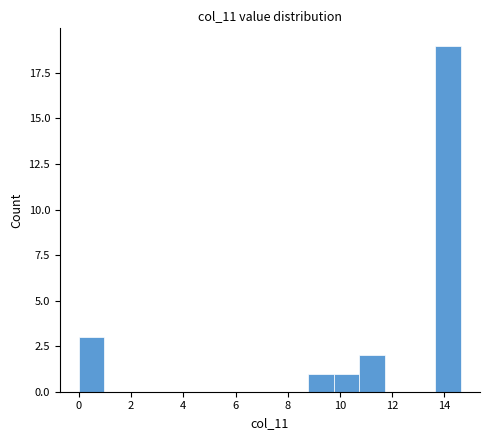

Reading left to right, list every bar in this chart as the range it spans on the x-axis followed by its height. Neither the bar edges nor the heights are printed on the chart, so give them approximately, as read against the axes.

0.0 to 1.0: 3
1.0 to 2.0: 0
2.0 to 3.0: 0
3.0 to 4.0: 0
4.0 to 4.8: 0
4.8 to 5.8: 0
5.8 to 6.8: 0
6.8 to 7.8: 0
7.8 to 8.8: 0
8.8 to 9.8: 1
9.8 to 10.8: 1
10.8 to 11.8: 2
11.8 to 12.6: 0
12.6 to 13.6: 0
13.6 to 14.6: 19